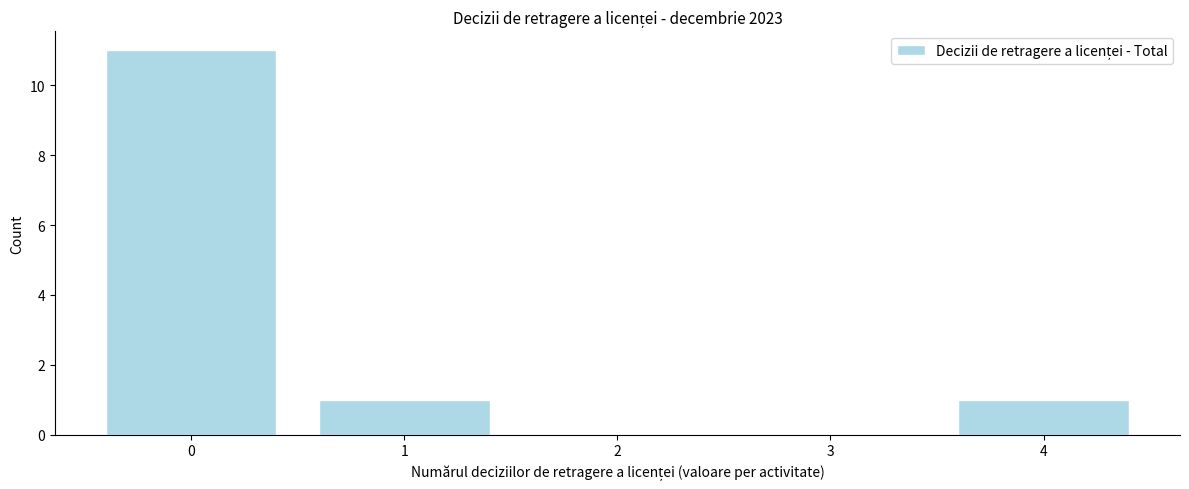

Reading left to right, what are all the values shown in this chart?

0=11	1=1	2=0	3=0	4=1